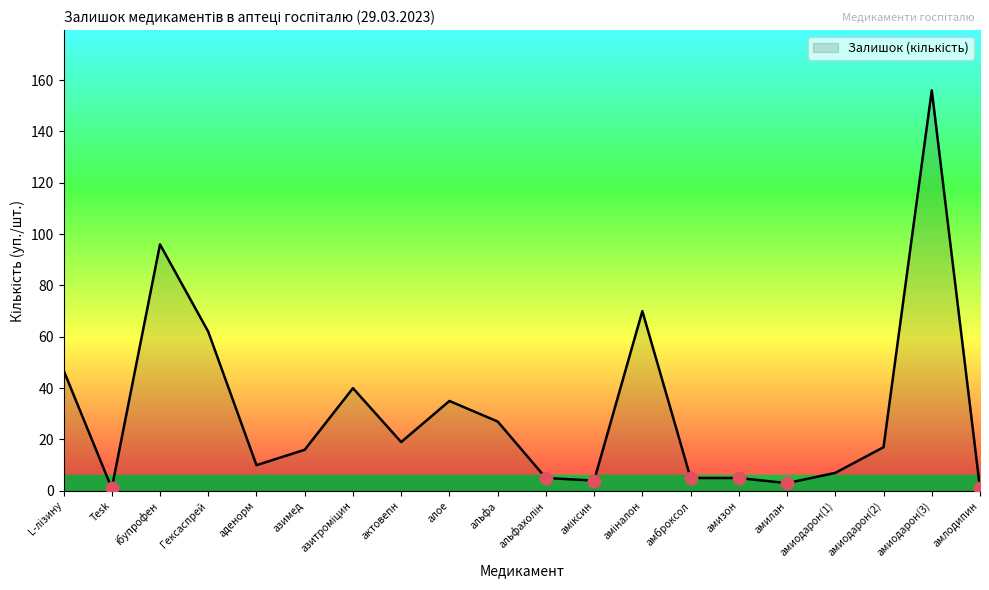

How many values are below 17?

10